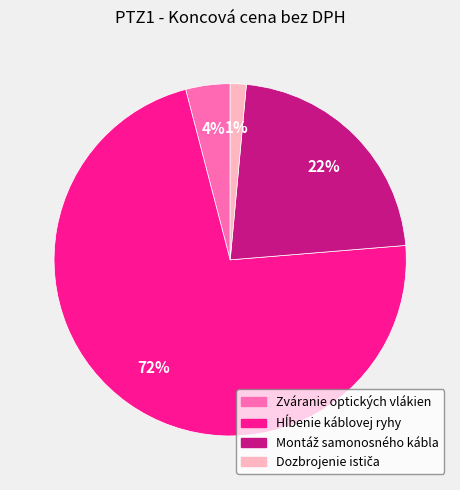

Count the number of slices in the pie.

4